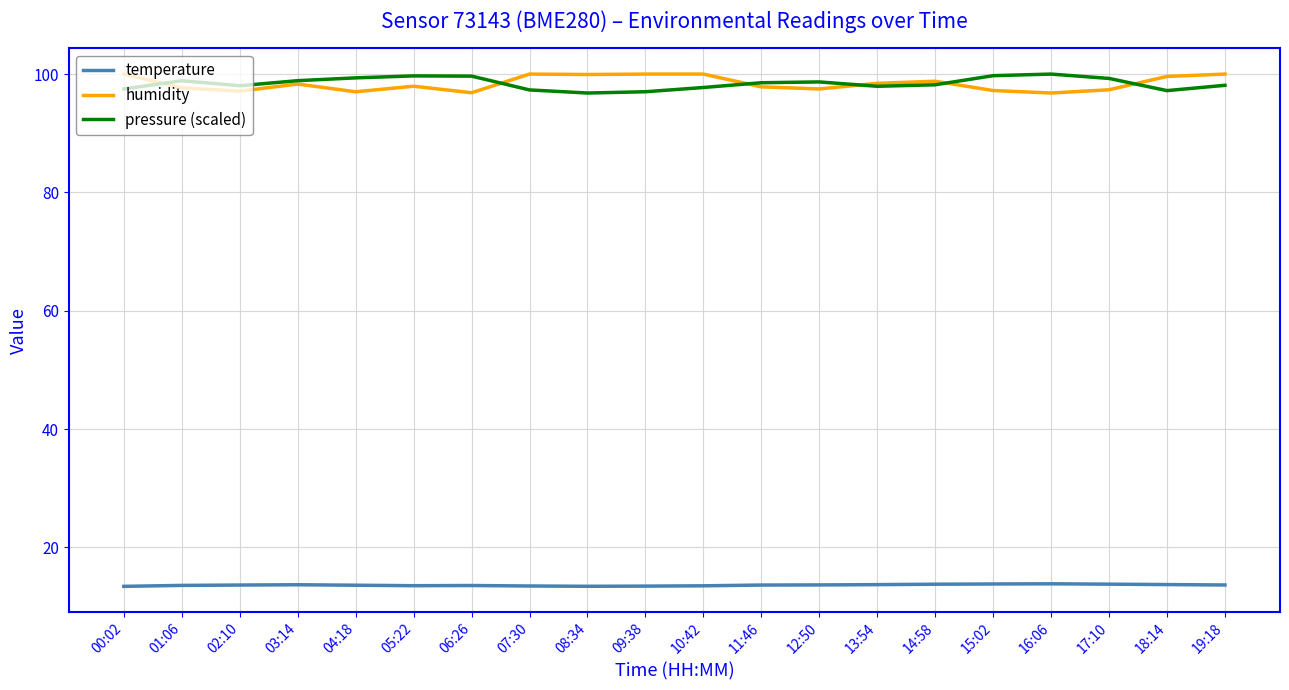

True or false: humidity has more than 0 points higher than both neighbors.

True